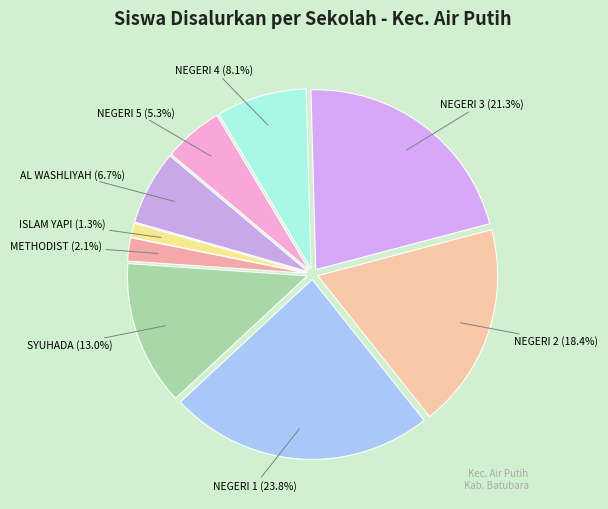

Do ISLAM YAPI and AL WASHLIYAH together represent more than half of the pie?

No